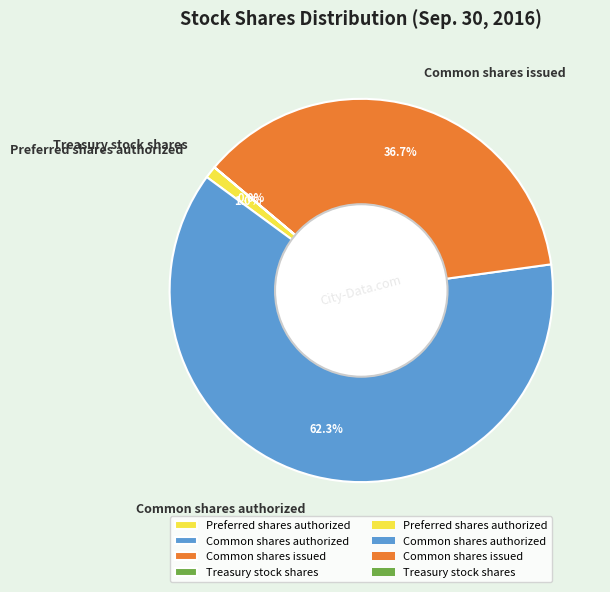

To the nearest percent, what is the average slice percentage?

25%